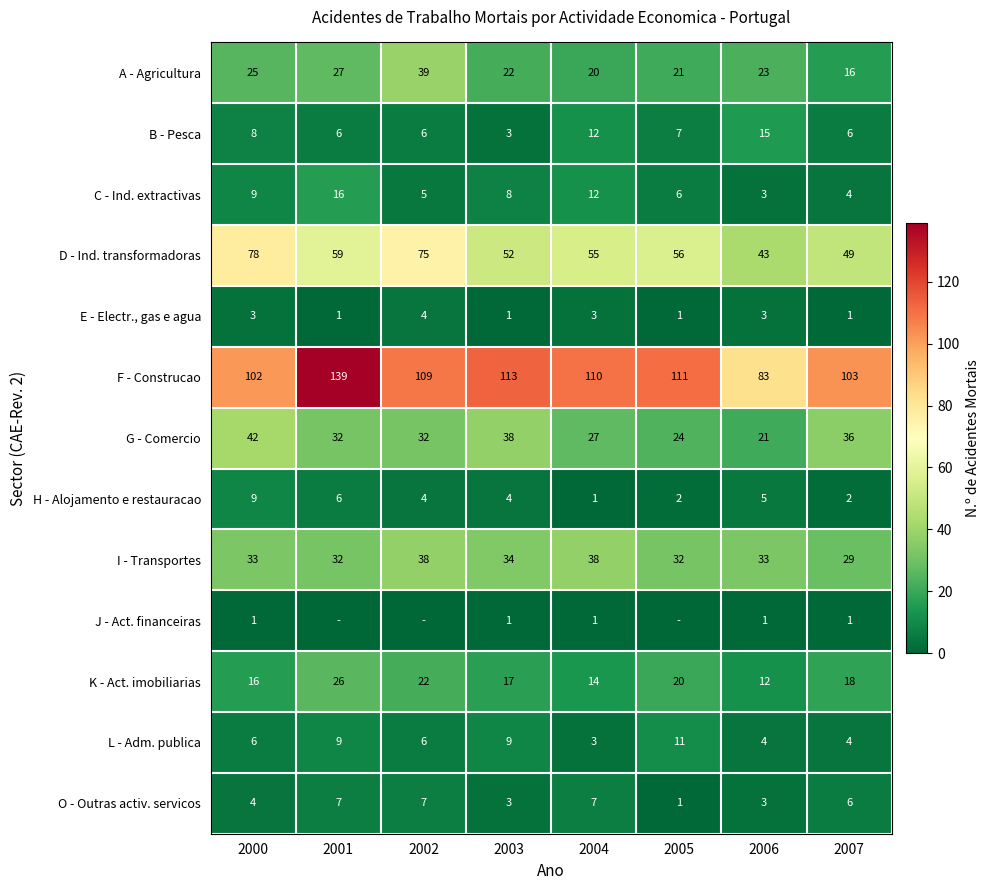

Where is F - Construcao nearest to the value 111?

2005